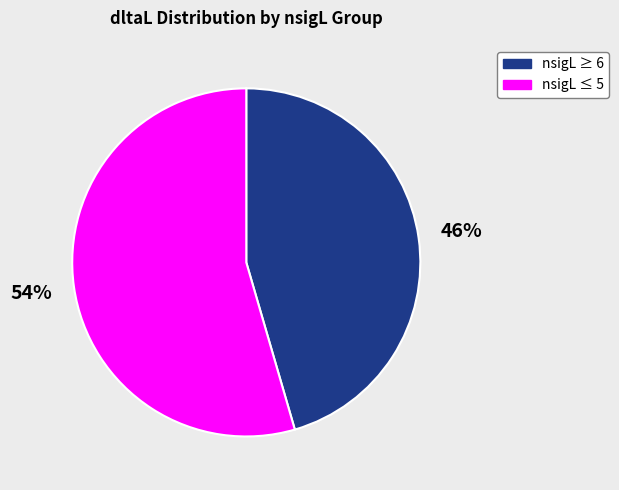

Does any single category account for the majority?

Yes